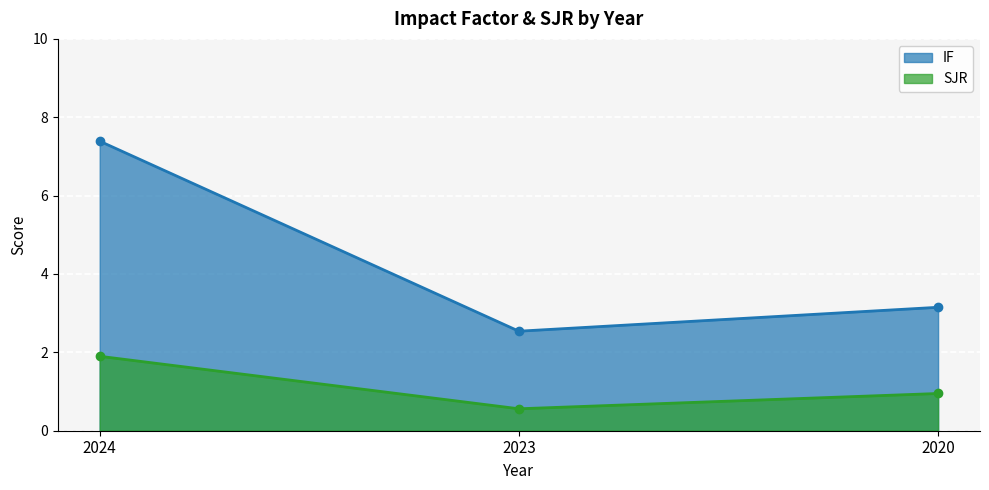

Between 2024 and 2023, which series saw the biggest shift?

IF